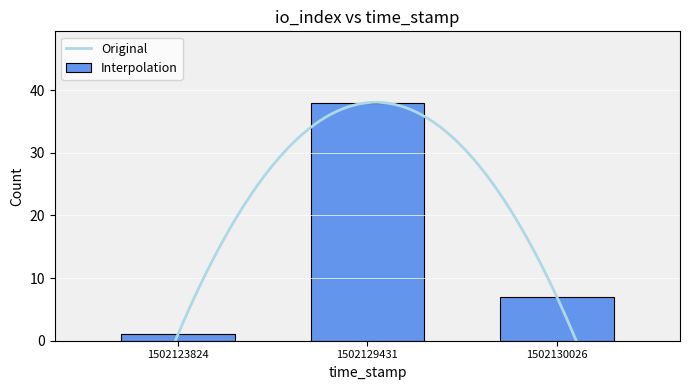

Which category has the lowest value in the Interpolation series?

1502123824